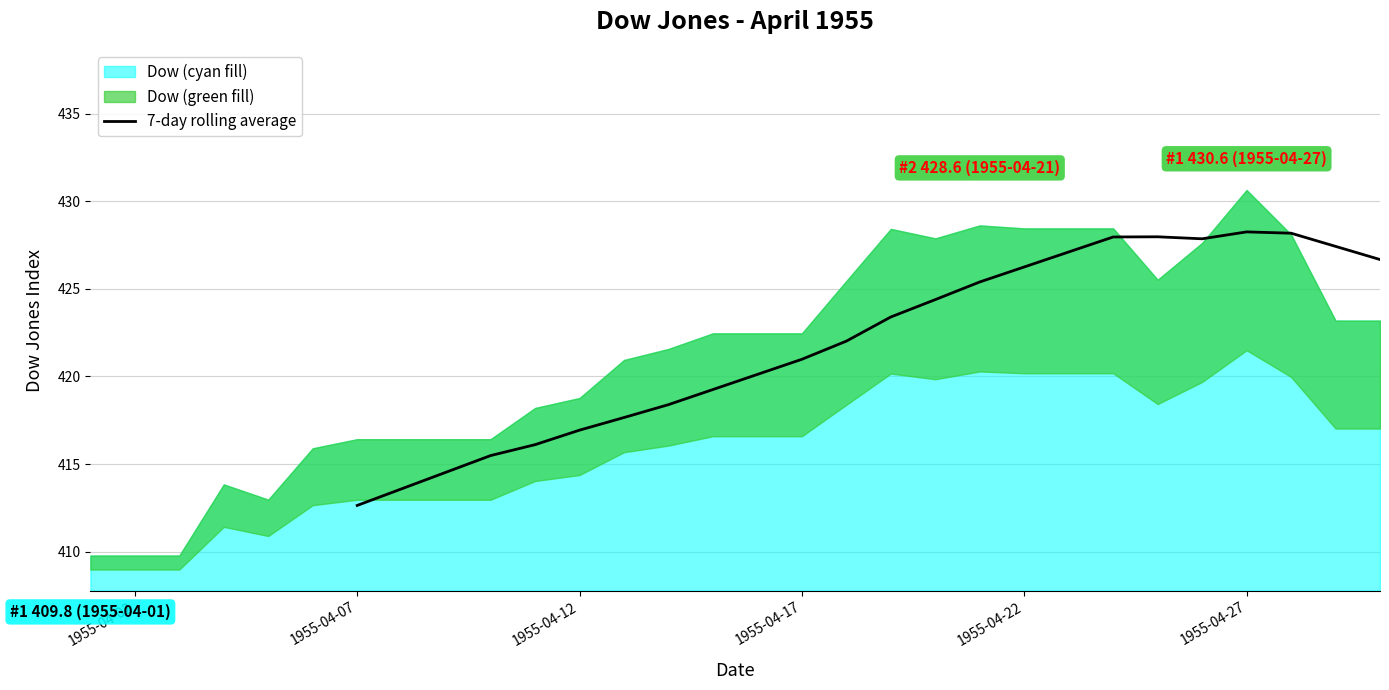

Which category has the lowest value in the 7-day rolling average series?

1955-04-07